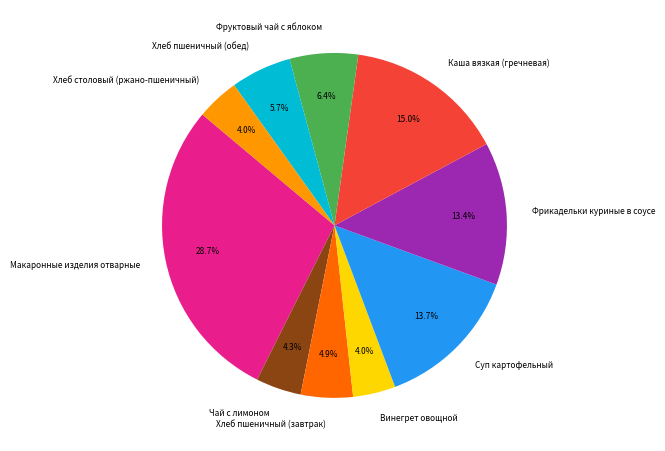

How many slices are in this pie chart?

10